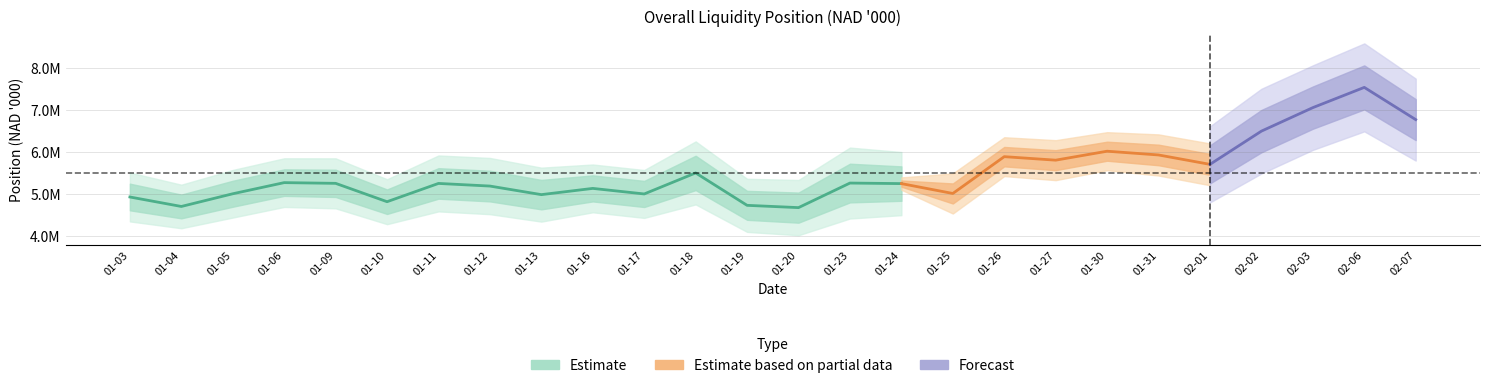

True or false: Position in SA and Overall liquidity position intersect in this chart.

False